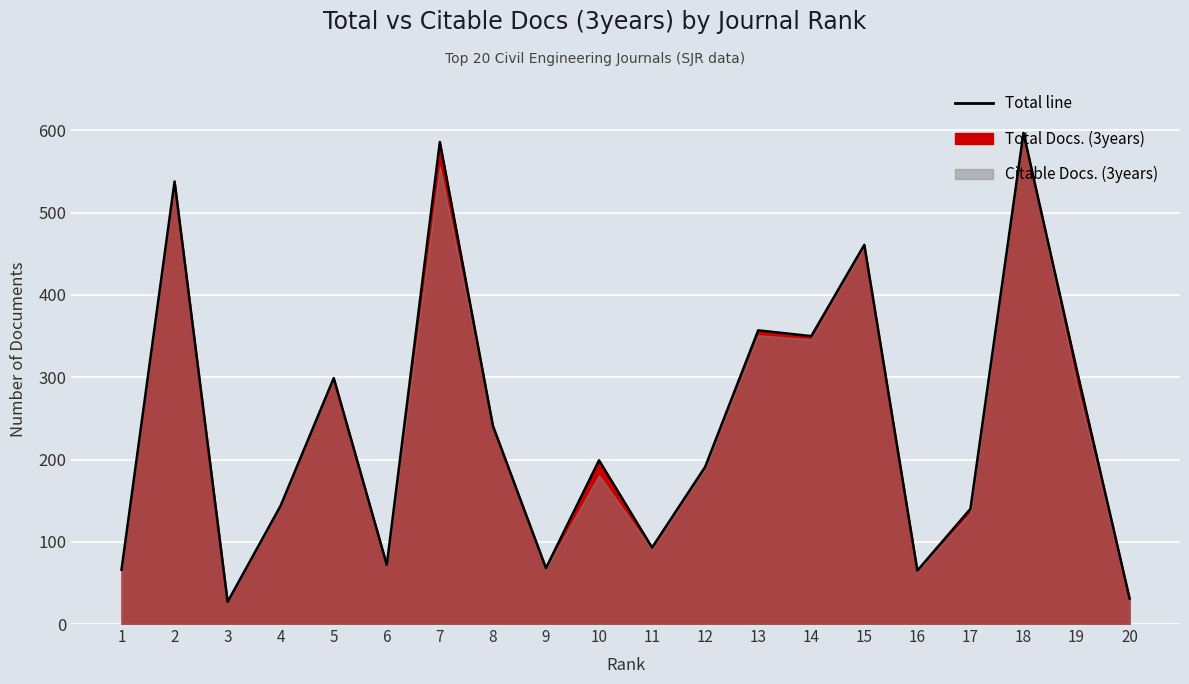

Where is the first local maximum?

2